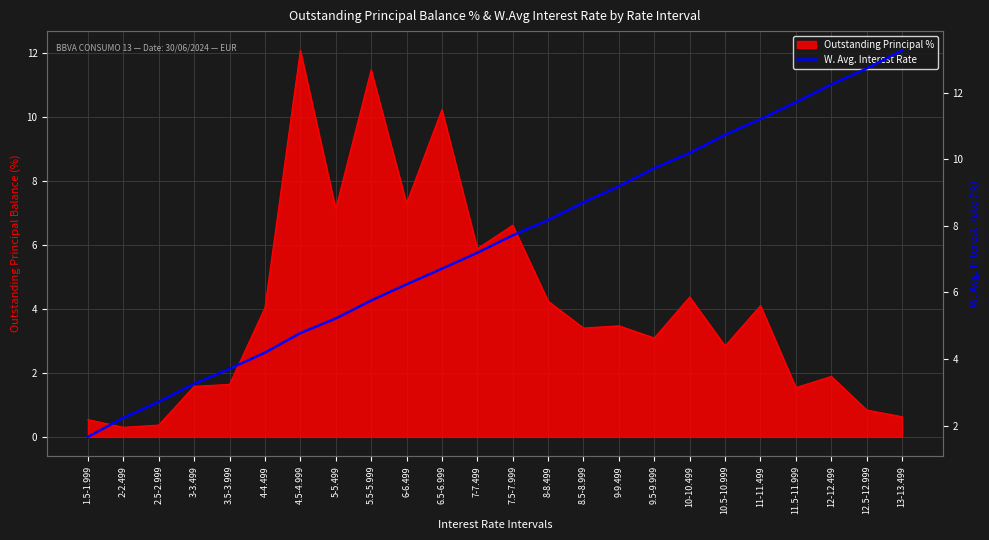

Which category has the highest value across all series?

13-13.499